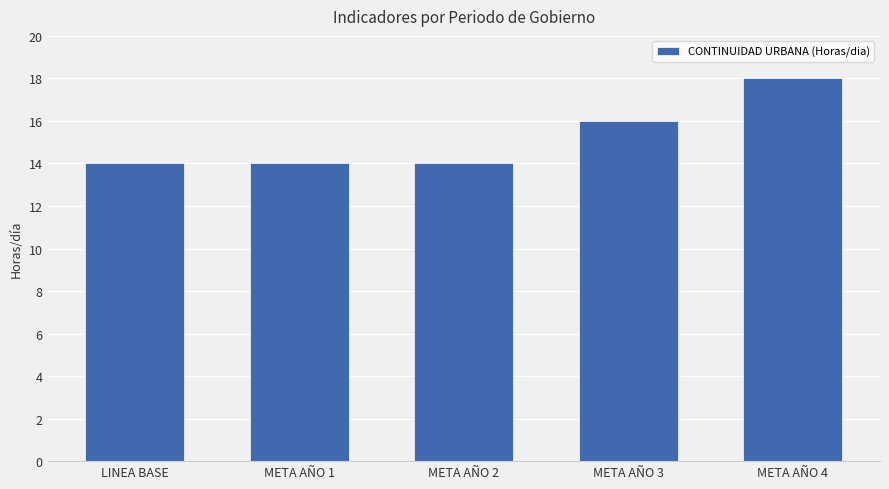

Between LINEA BASE and META AÑO 3, which is larger?

META AÑO 3